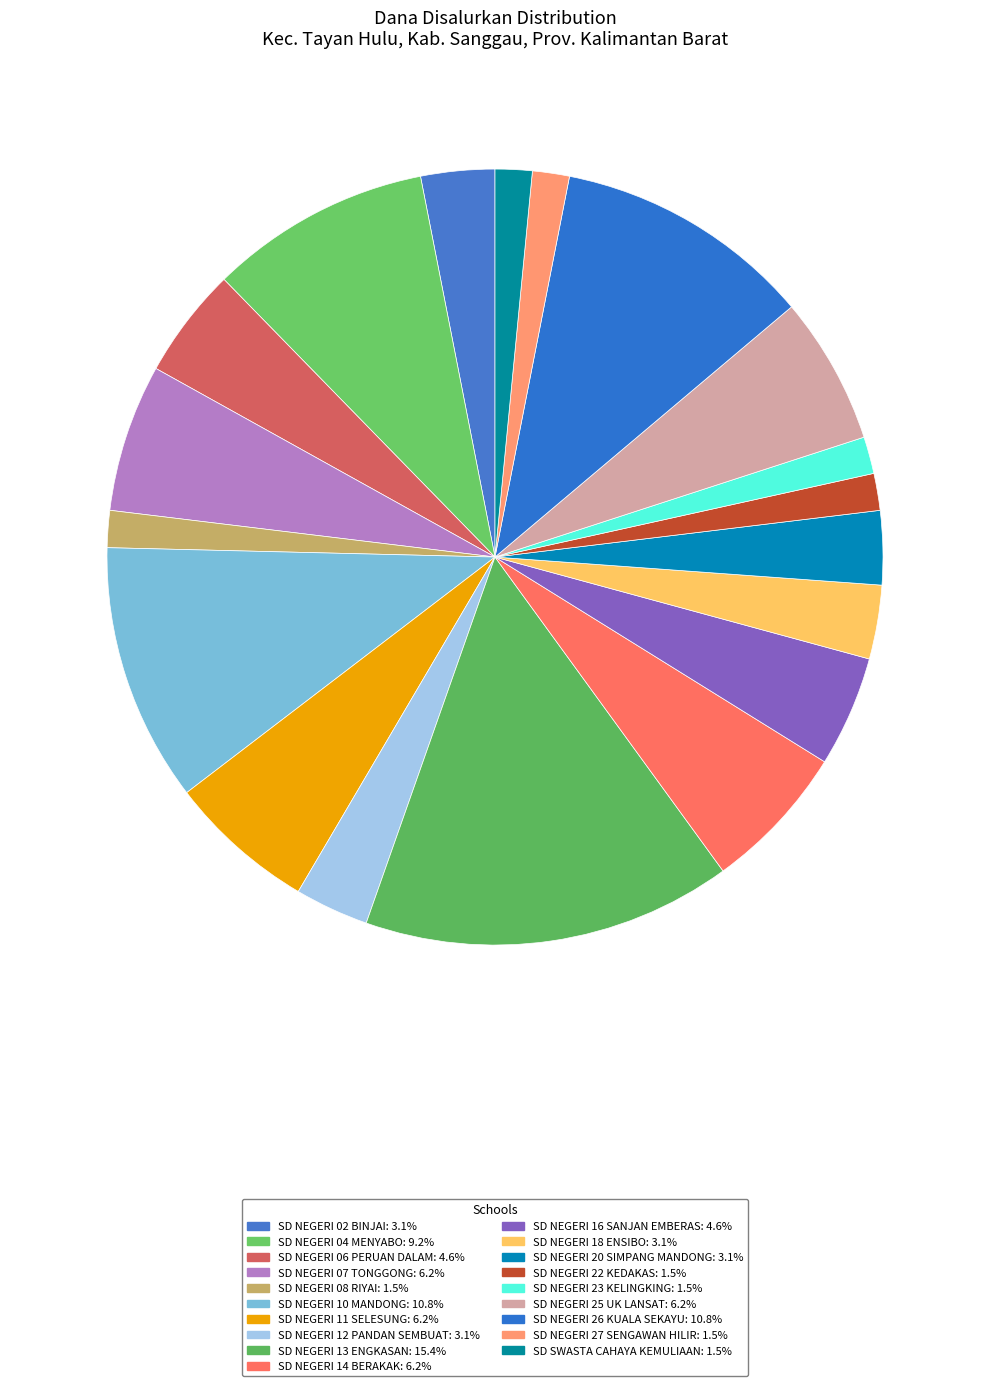

Count the number of slices in the pie.

19